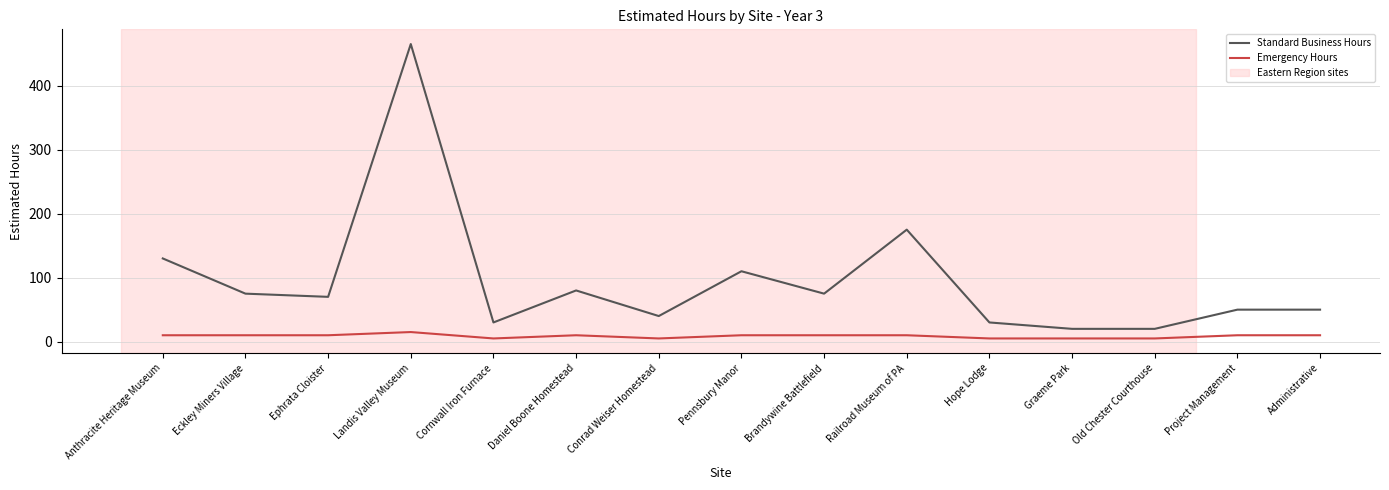

Where is the first local maximum for Standard Business Hours?

Landis Valley Museum